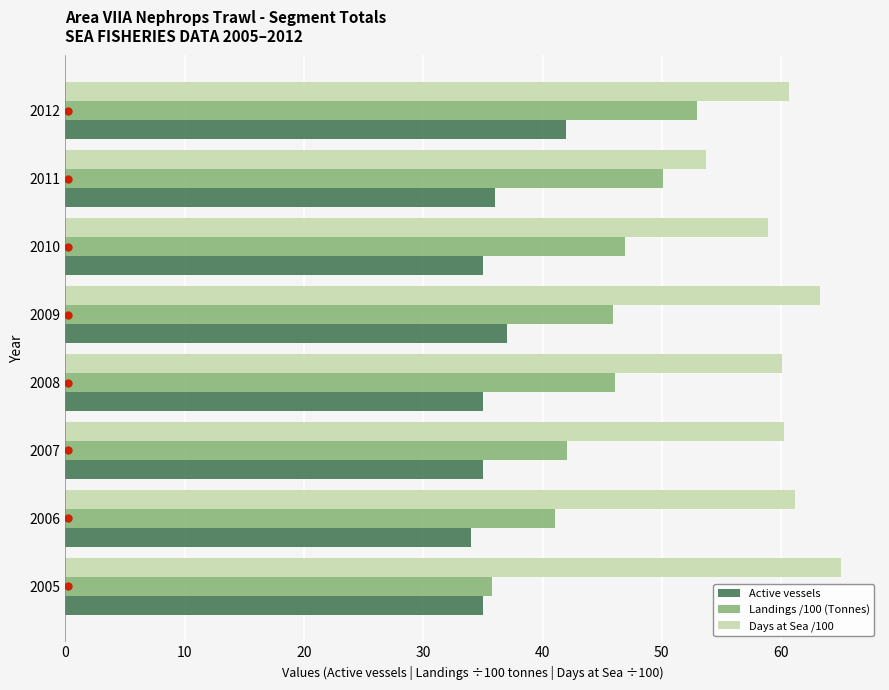

At which category is the sum across all series the highest?

2012